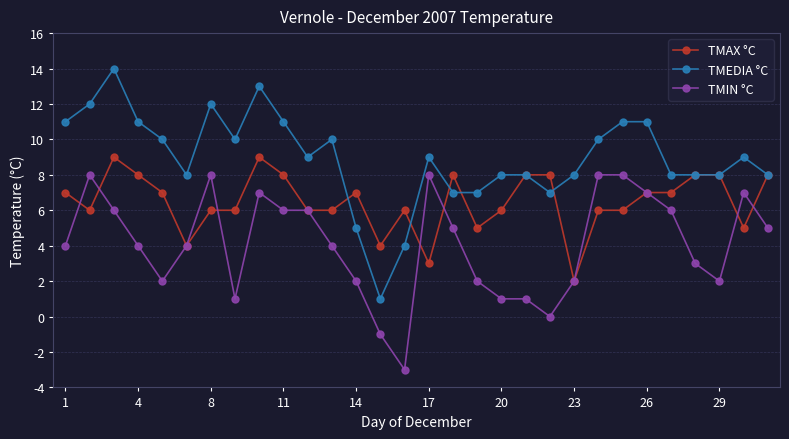

True or false: TMIN °C and TMEDIA °C cross at least once.

False